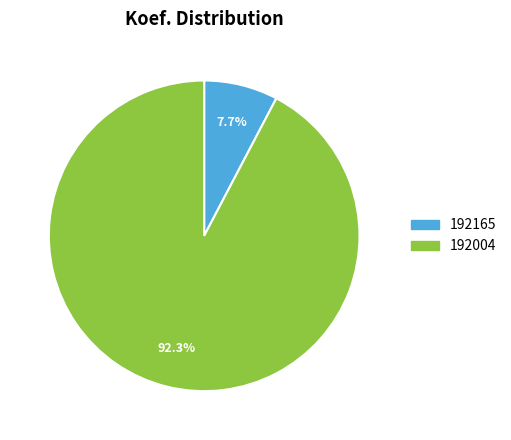

Which slice is the largest?

192004